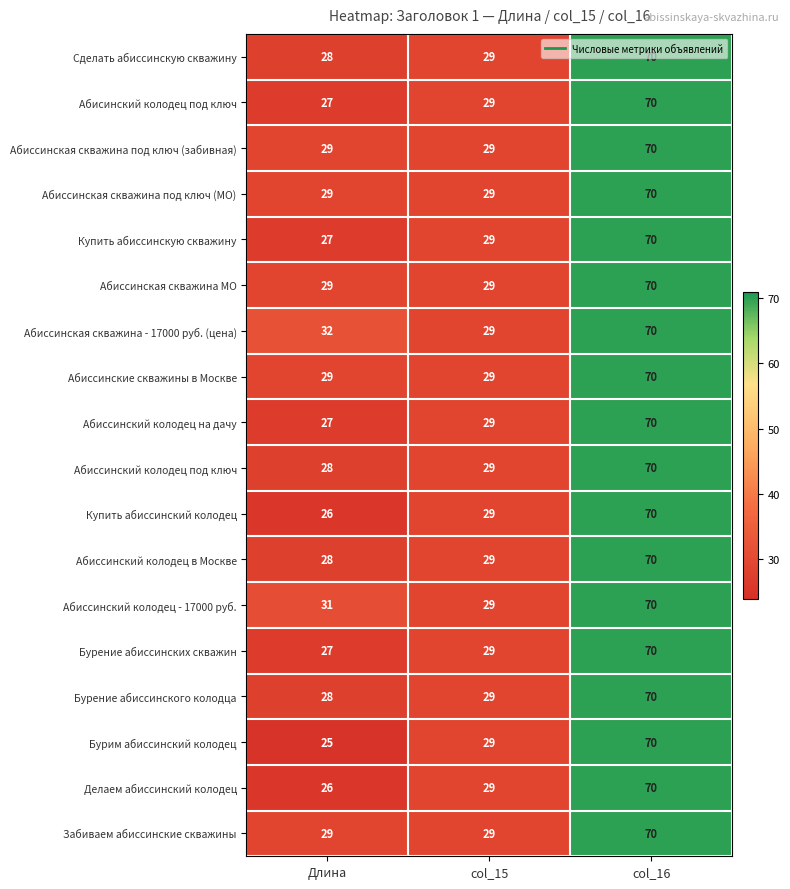

What is the total value across all series at col_15?

522